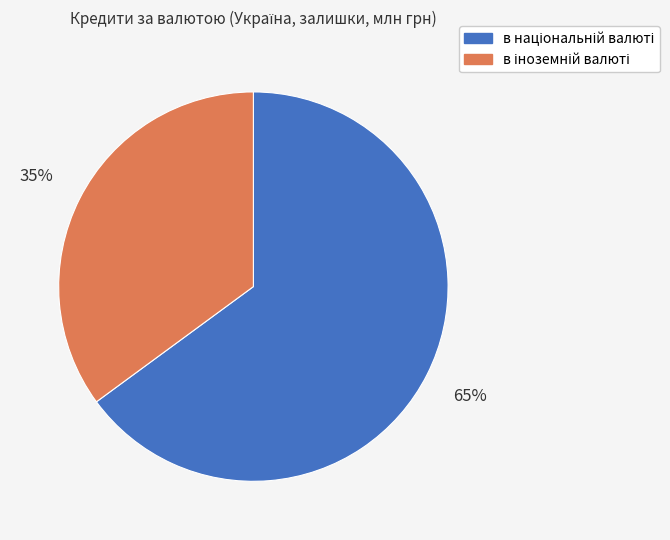

To the nearest percent, what is the average slice percentage?

50%